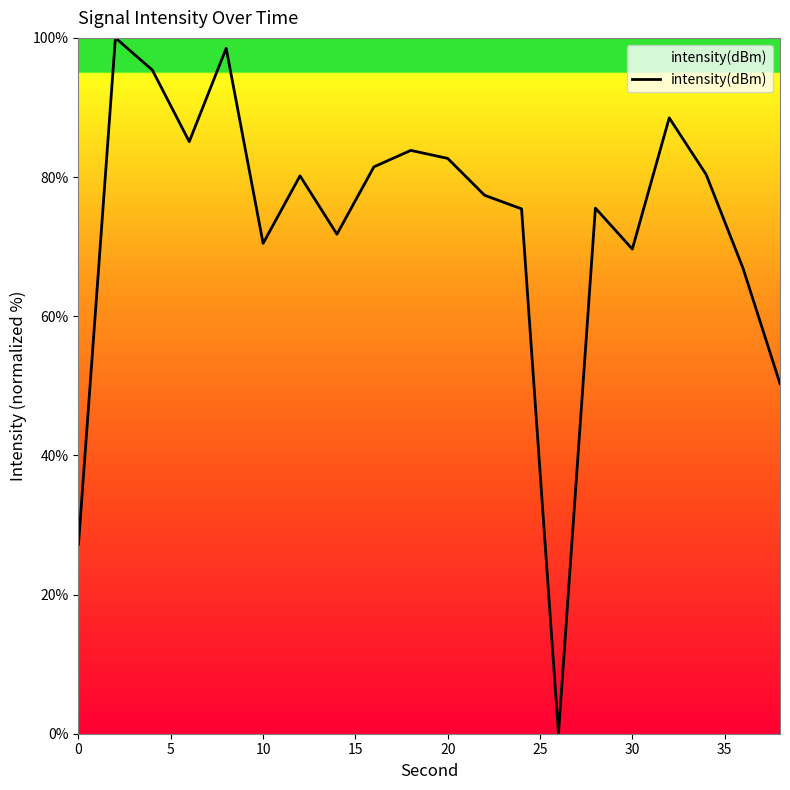

What is the greatest value displayed?

100.0